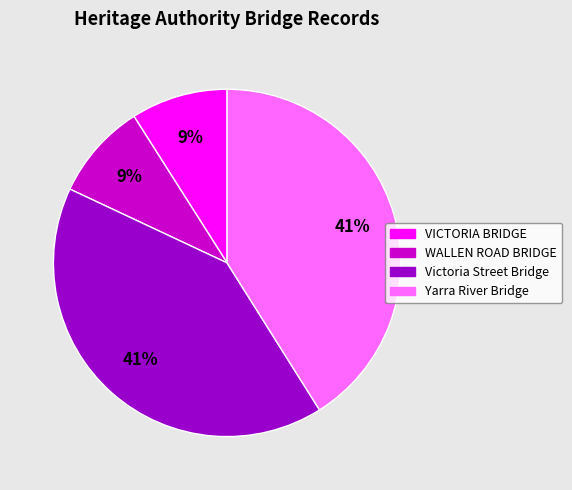

Which has a higher value, Victoria Street Bridge or WALLEN ROAD BRIDGE?

Victoria Street Bridge